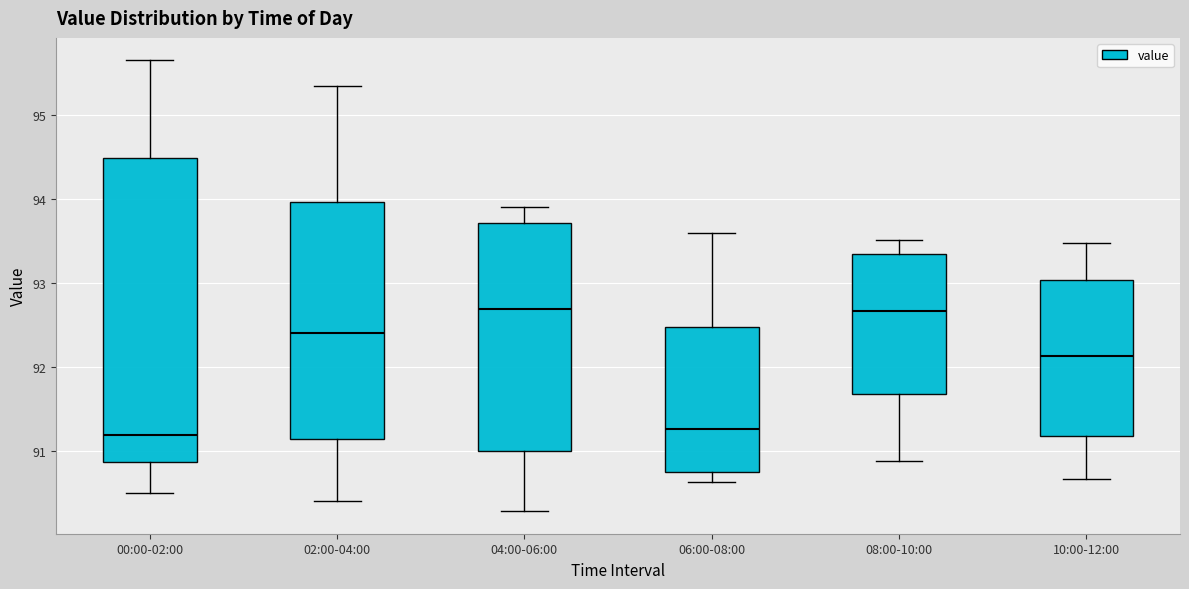

Reading left to right, transcribe this box plot: for each box, give where its median line is, the range the box spans, and where its two whiskers end, as read against the y-axis. The values are not printed on the chart, so give them approximately, as read against the axis.

00:00-02:00: median 91.2, box 90.9 to 94.5, whiskers 90.5 to 95.7
02:00-04:00: median 92.4, box 91.1 to 94.0, whiskers 90.4 to 95.4
04:00-06:00: median 92.7, box 91.0 to 93.7, whiskers 90.3 to 93.9
06:00-08:00: median 91.3, box 90.7 to 92.5, whiskers 90.6 to 93.6
08:00-10:00: median 92.7, box 91.7 to 93.3, whiskers 90.9 to 93.5
10:00-12:00: median 92.1, box 91.2 to 93.0, whiskers 90.7 to 93.5